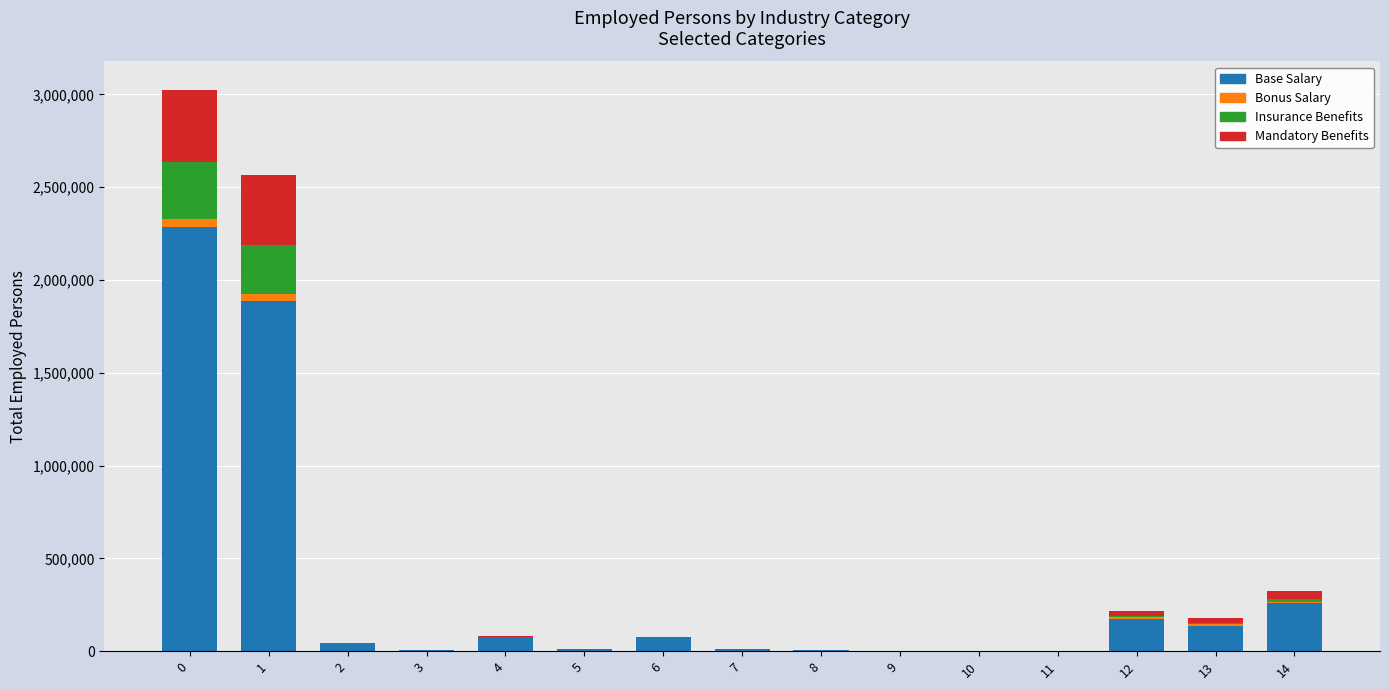

The value of Base Salary at 1 is 1886423. True or false?

True